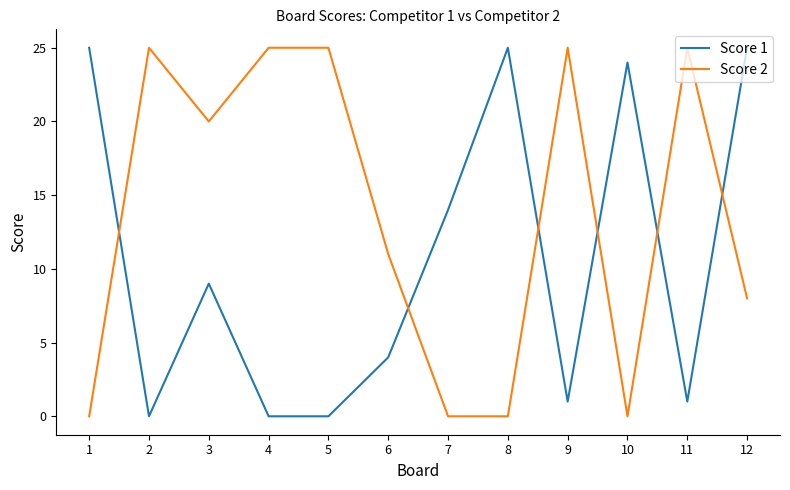

Is the value of Score 2 at 4 greater than the value of Score 1 at 9?

Yes